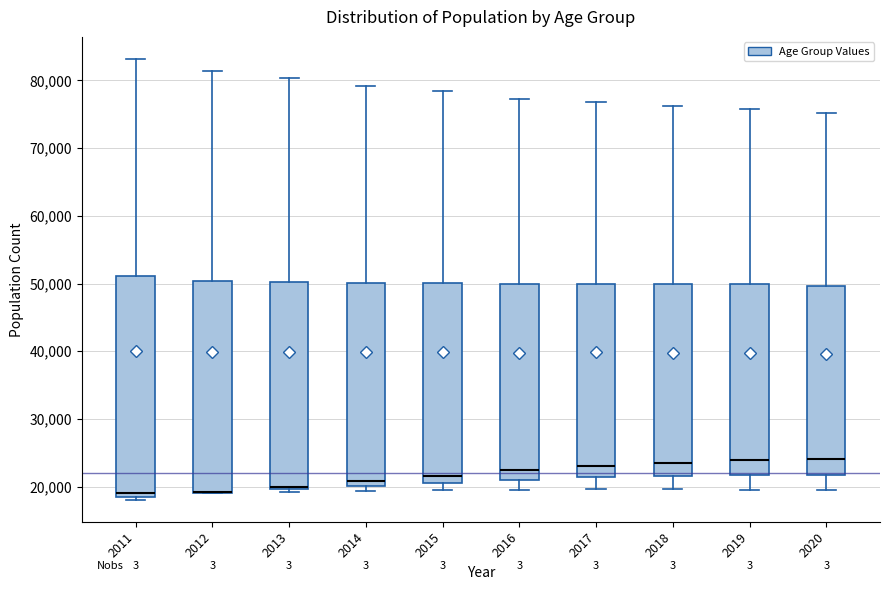

Reading left to right, read every box against the y-axis: the position of its median line, the range the box covers, and the ends of its whiskers. The values are not printed on the chart, so give them approximately, as read against the axis.

2011: median 19000 (just above the box's lower edge), box 19000 to 51000, whiskers 18000 to 83000
2012: median 19000 (drawn on the box's lower edge), box 19000 to 50000, whiskers 19000 to 81000
2013: median 20000 (just above the box's lower edge), box 20000 to 50000, whiskers 19000 to 80000
2014: median 21000, box 20000 to 50000, whiskers 19000 to 79000
2015: median 22000, box 21000 to 50000, whiskers 19000 to 78000
2016: median 22000, box 21000 to 50000, whiskers 20000 to 77000
2017: median 23000, box 21000 to 50000, whiskers 20000 to 77000
2018: median 24000, box 22000 to 50000, whiskers 20000 to 76000
2019: median 24000, box 22000 to 50000, whiskers 20000 to 76000
2020: median 24000, box 22000 to 50000, whiskers 19000 to 75000